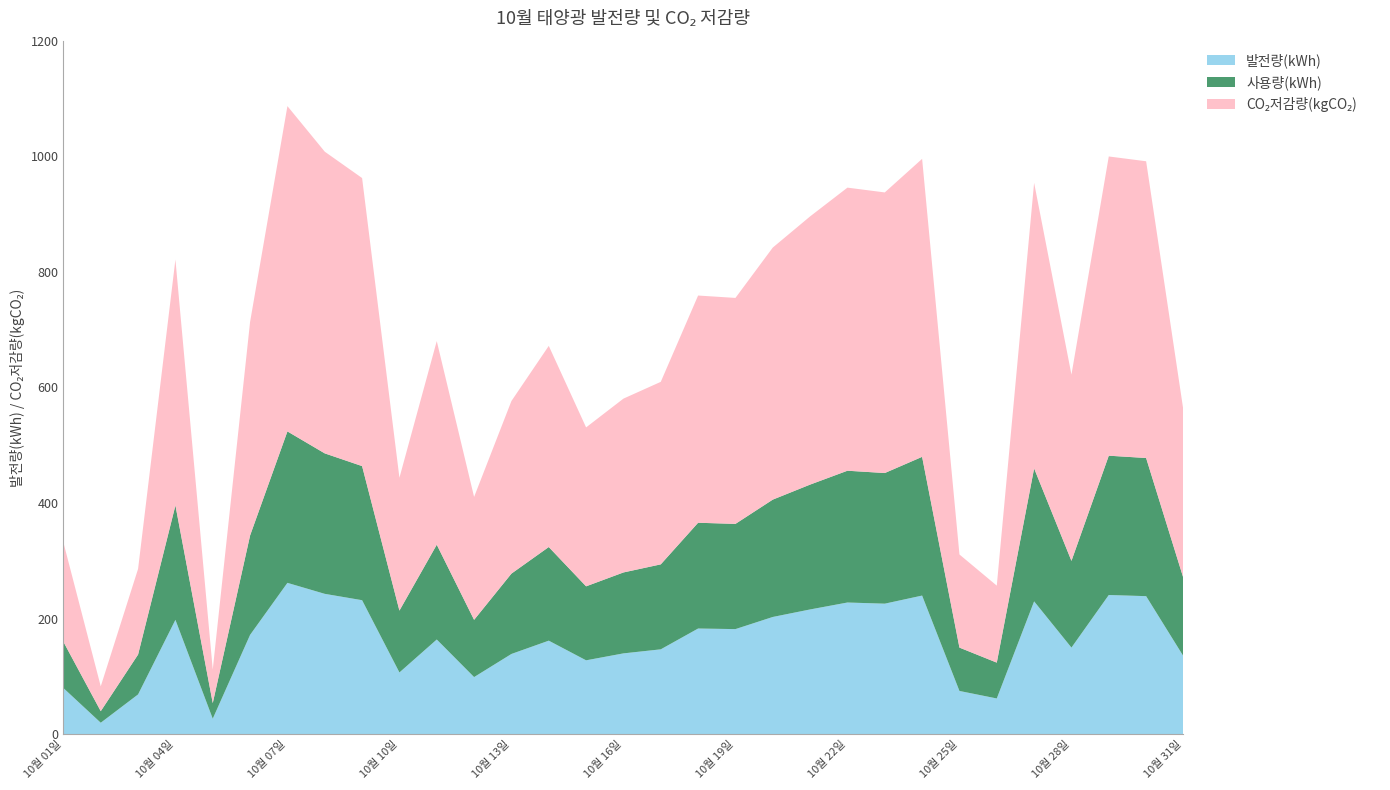

Reading left to right, what are all the values shown in this chart?

발전량(kWh): 10월 01일=80.0	10월 02일=20.0	10월 03일=69.0	10월 04일=198.0	10월 05일=27.0	10월 06일=172.0	10월 07일=262.0	10월 08일=243.0	10월 09일=232.0	10월 10일=107.0	10월 11일=164.0	10월 12일=99.0	10월 13일=139.0	10월 14일=162.0	10월 15일=128.0	10월 16일=140.0	10월 17일=147.0	10월 18일=183.0	10월 19일=182.0	10월 20일=203.0	10월 21일=216.0	10월 22일=228.0	10월 23일=226.0	10월 24일=240.0	10월 25일=75.0	10월 26일=62.0	10월 27일=230.0	10월 28일=150.0	10월 29일=241.0	10월 30일=239.0	10월 31일=135.0
사용량(kWh): 10월 01일=80.0	10월 02일=20.0	10월 03일=69.0	10월 04일=198.0	10월 05일=27.0	10월 06일=172.0	10월 07일=262.0	10월 08일=243.0	10월 09일=232.0	10월 10일=107.0	10월 11일=164.0	10월 12일=99.0	10월 13일=139.0	10월 14일=162.0	10월 15일=128.0	10월 16일=140.0	10월 17일=147.0	10월 18일=183.0	10월 19일=182.0	10월 20일=203.0	10월 21일=216.0	10월 22일=228.0	10월 23일=226.0	10월 24일=240.0	10월 25일=75.0	10월 26일=62.0	10월 27일=230.0	10월 28일=150.0	10월 29일=241.0	10월 30일=239.0	10월 31일=135.0
CO₂저감량(kgCO₂): 10월 01일=171.8	10월 02일=43.0	10월 03일=148.2	10월 04일=425.3	10월 05일=58.0	10월 06일=369.5	10월 07일=562.8	10월 08일=522.0	10월 09일=498.3	10월 10일=229.8	10월 11일=352.3	10월 12일=212.7	10월 13일=298.6	10월 14일=348.0	10월 15일=274.9	10월 16일=300.7	10월 17일=315.8	10월 18일=393.1	10월 19일=390.9	10월 20일=436.0	10월 21일=464.0	10월 22일=489.7	10월 23일=485.4	10월 24일=515.5	10월 25일=161.1	10월 26일=133.2	10월 27일=494.0	10월 28일=322.2	10월 29일=517.7	10월 30일=513.4	10월 31일=290.0